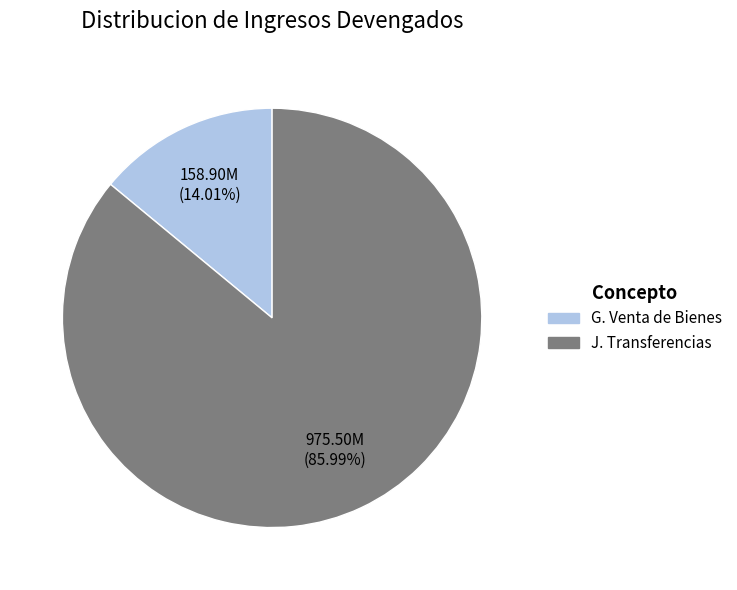

Is there a majority slice in this chart?

Yes